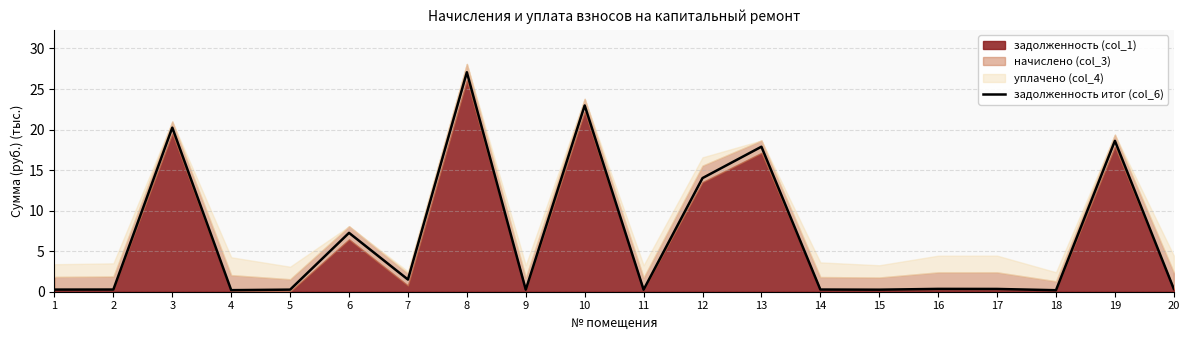

The chart shows a value of 0.2 at 14. True or false?

False